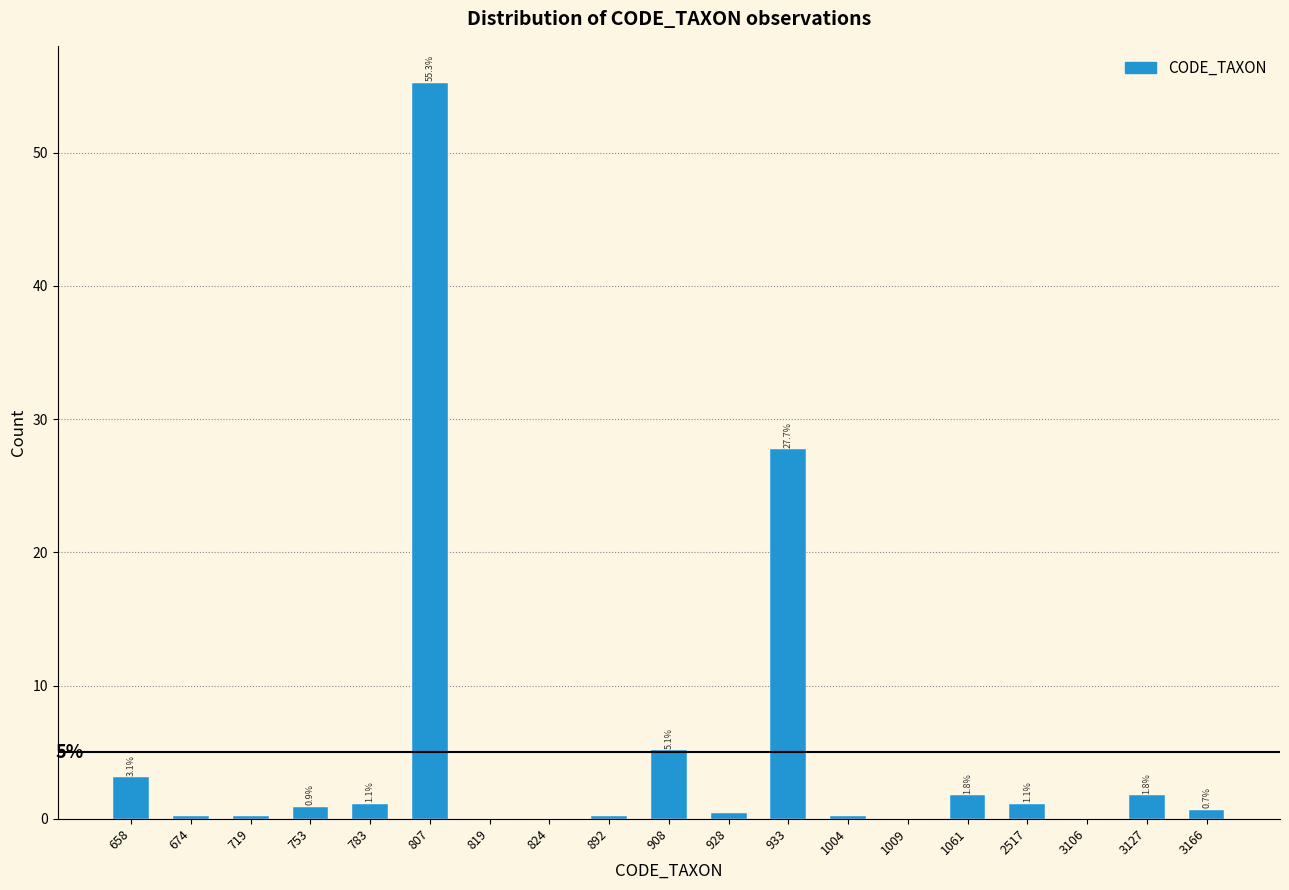

Which has a higher value, 3106 or 1004?

1004